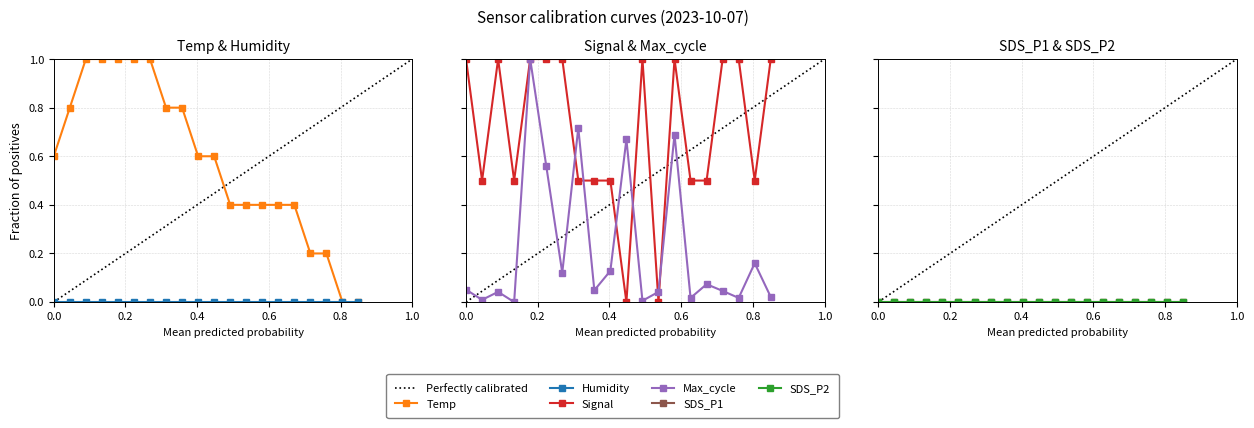

Is this an area chart (filled region under the line)?

No